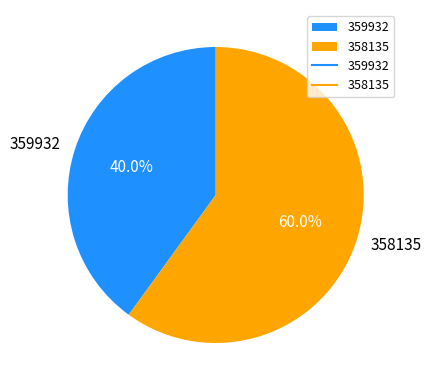

Between 358135 and 359932, which is larger?

358135